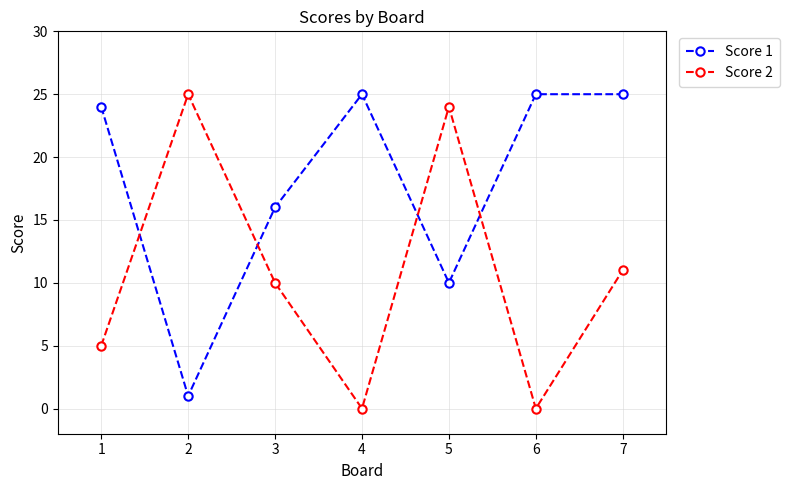

Reading left to right, transcribe all the data shown in this chart.

Score 1: 1=24	2=1	3=16	4=25	5=10	6=25	7=25
Score 2: 1=5	2=25	3=10	4=0	5=24	6=0	7=11